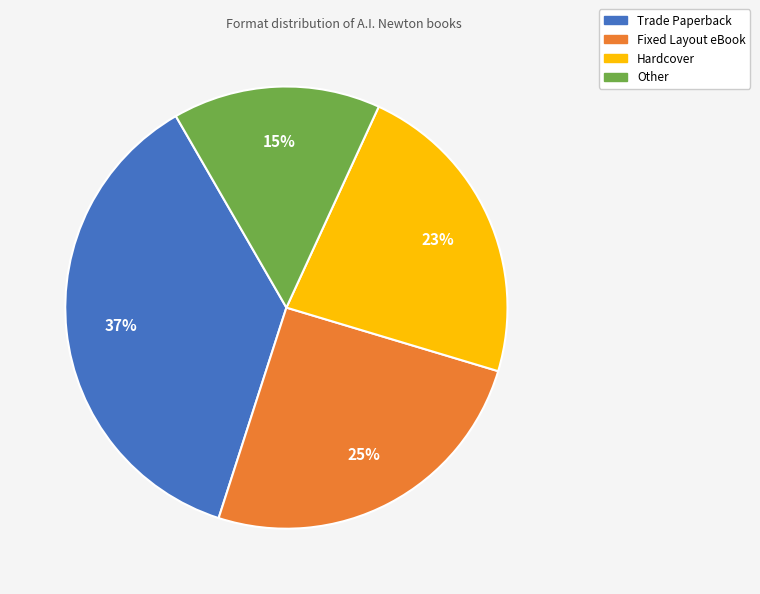

Which has a higher value, Fixed Layout eBook or Trade Paperback?

Trade Paperback